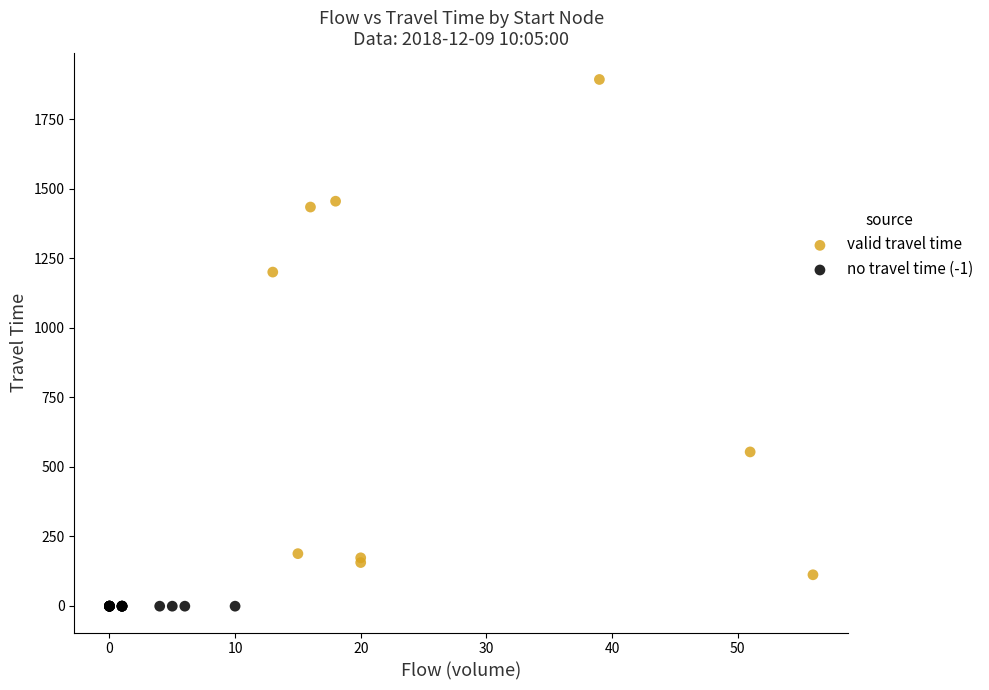

Which series contains the lowest Y value?

no travel time (-1)